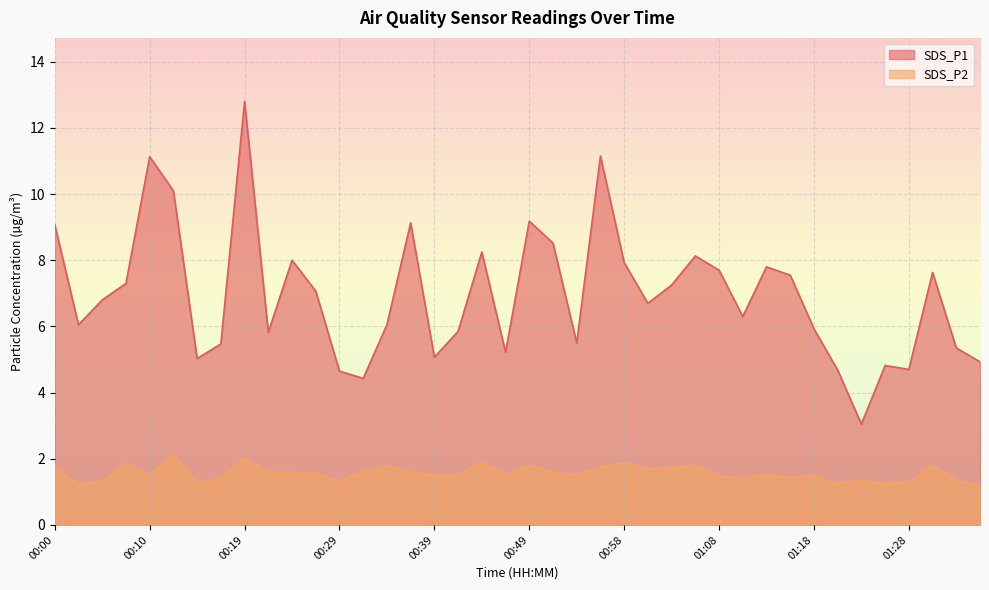

True or false: SDS_P1 and SDS_P2 cross at least once.

False